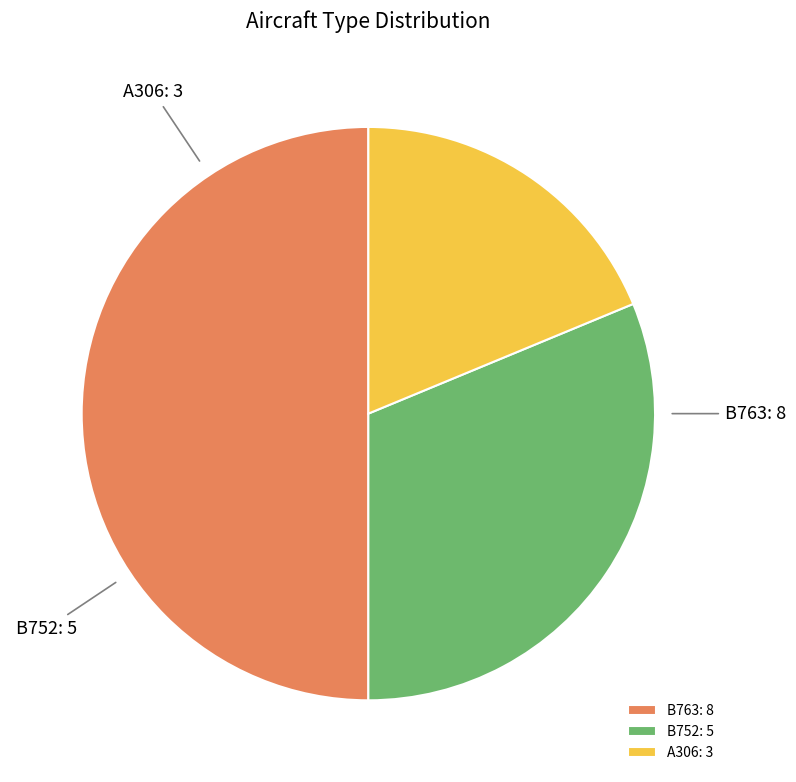

What is the ratio of the value at B763 to the value at A306?

2.7